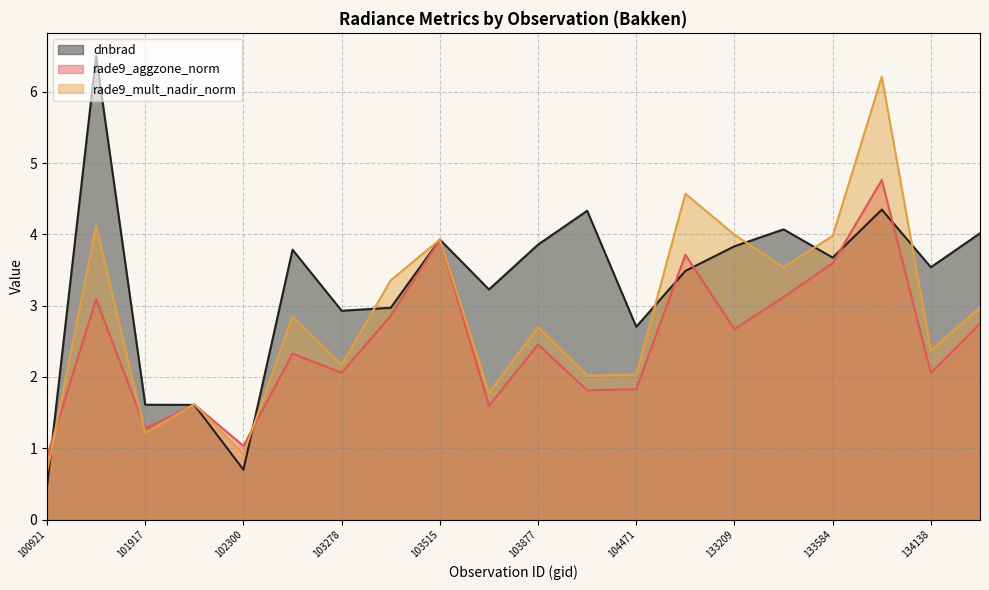

What is the average value of the rade9_aggzone_norm series?

2.5